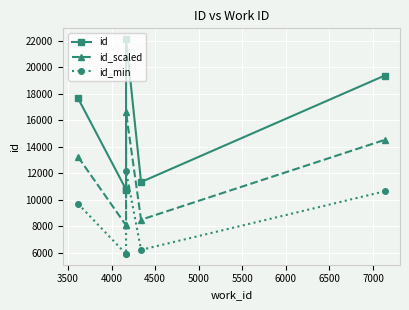

How many values in the id_scaled series exceed 13231?

3